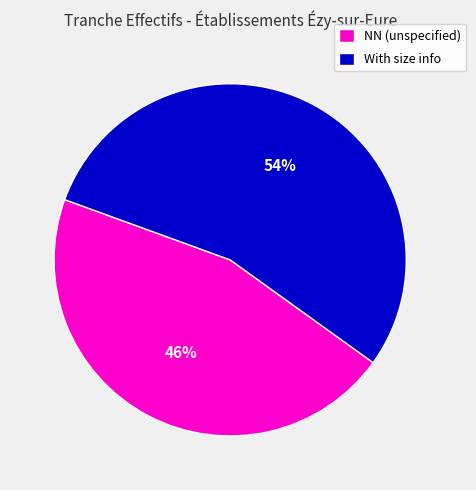

Is there a majority slice in this chart?

Yes